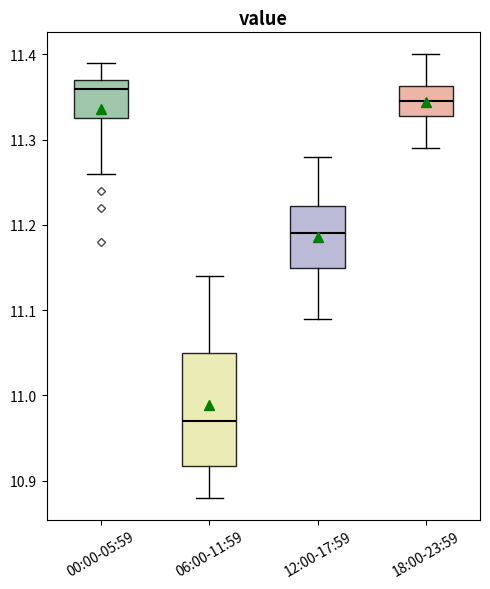

Comparing the boxes themselves (not the whiskers), which one is the tallest?

06:00-11:59